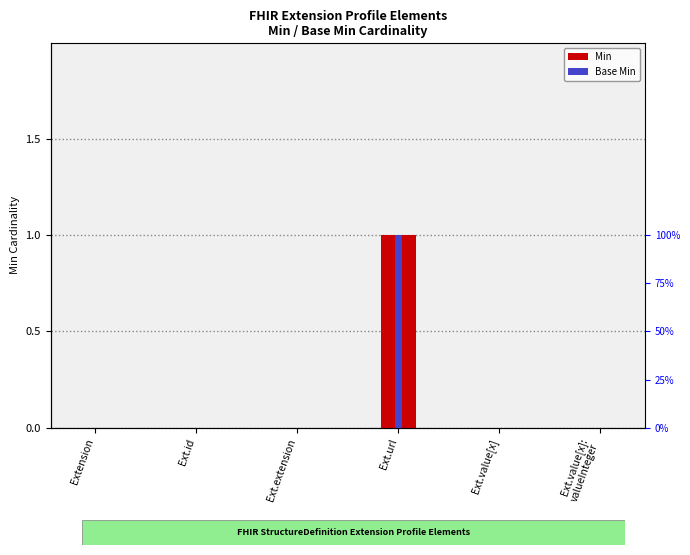

What is the sum of all Base Min values?

1